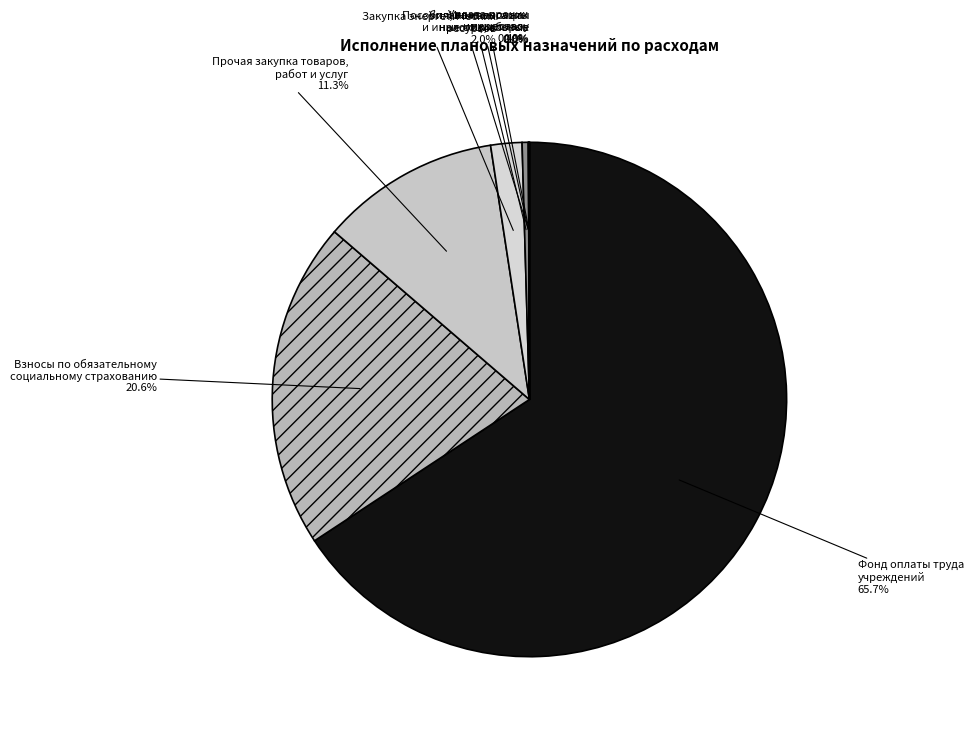

How much of the chart is everything except Фонд оплаты труда учреждений?

34.3%